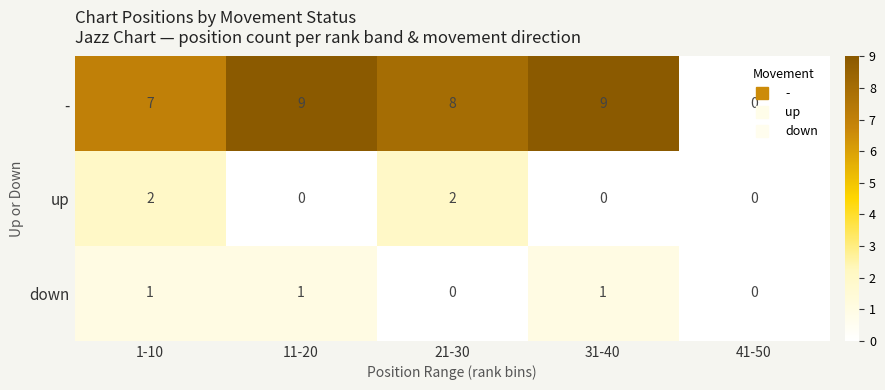

Count the down values in the range 0 to 1.

5